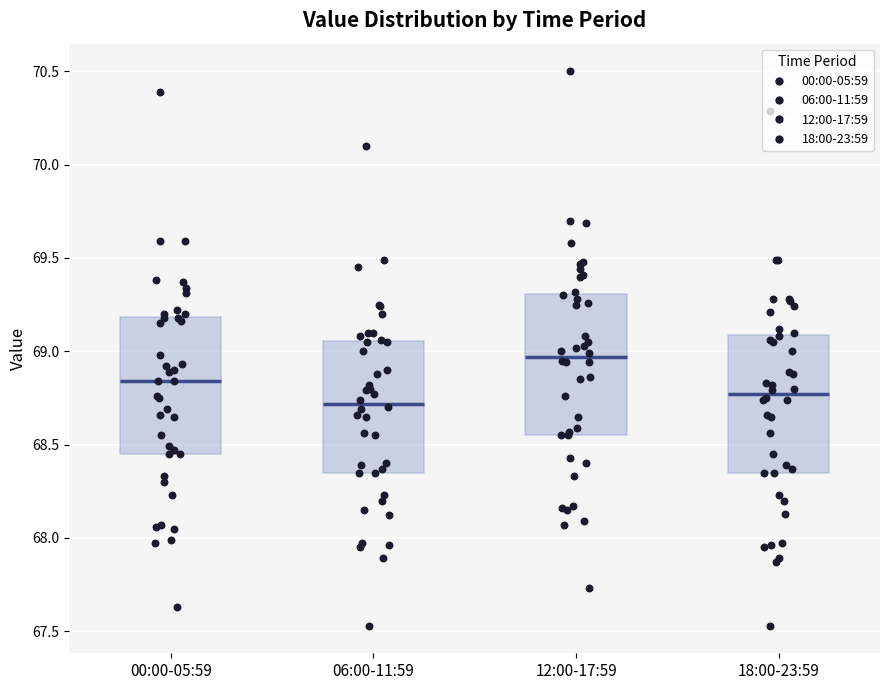

Reading left to right, read every box against the y-axis: the position of its median line, the range the box covers, and the ends of its whiskers. The values are not printed on the chart, so give them approximately, as read against the axis.

00:00-05:59: median 68.85, box 68.45 to 69.20, whiskers 67.65 to 69.60
06:00-11:59: median 68.70, box 68.35 to 69.05, whiskers 67.55 to 70.10
12:00-17:59: median 68.95, box 68.55 to 69.30, whiskers 67.75 to 69.70
18:00-23:59: median 68.75, box 68.35 to 69.10, whiskers 67.55 to 69.50